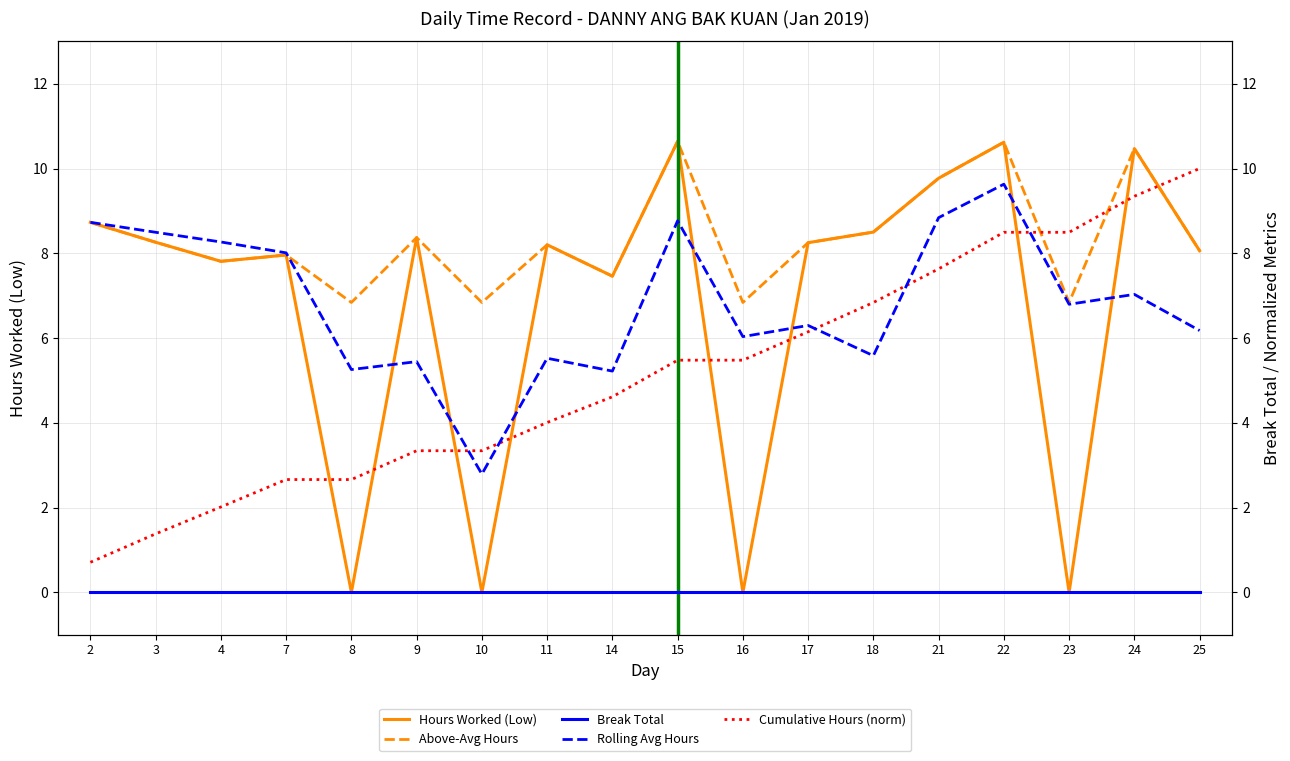

Is it true that the value at 18 is 14.2?

False